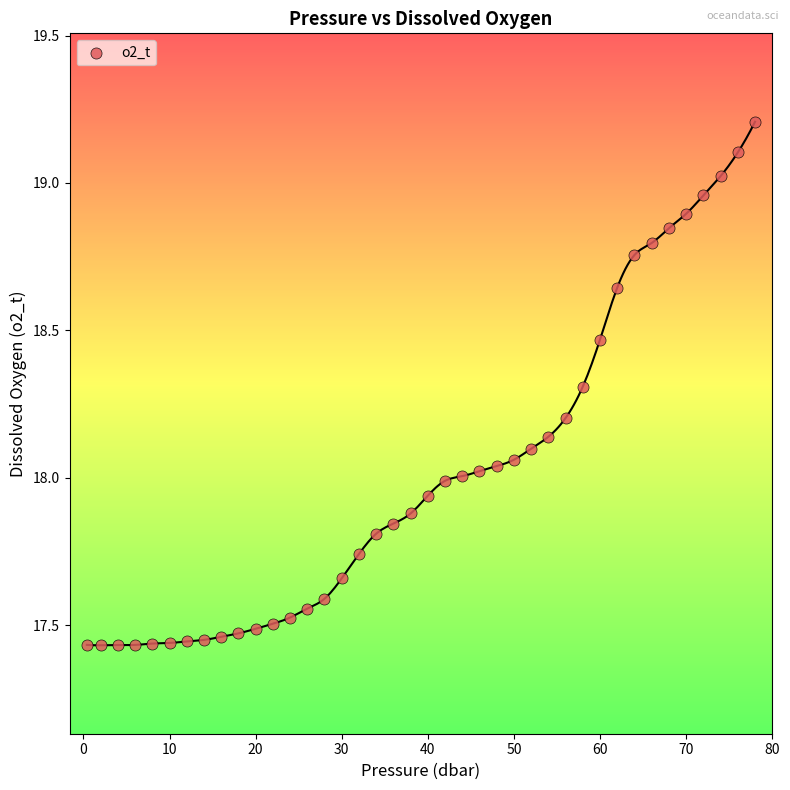

What is the range of X values (max minus min)?

77.6